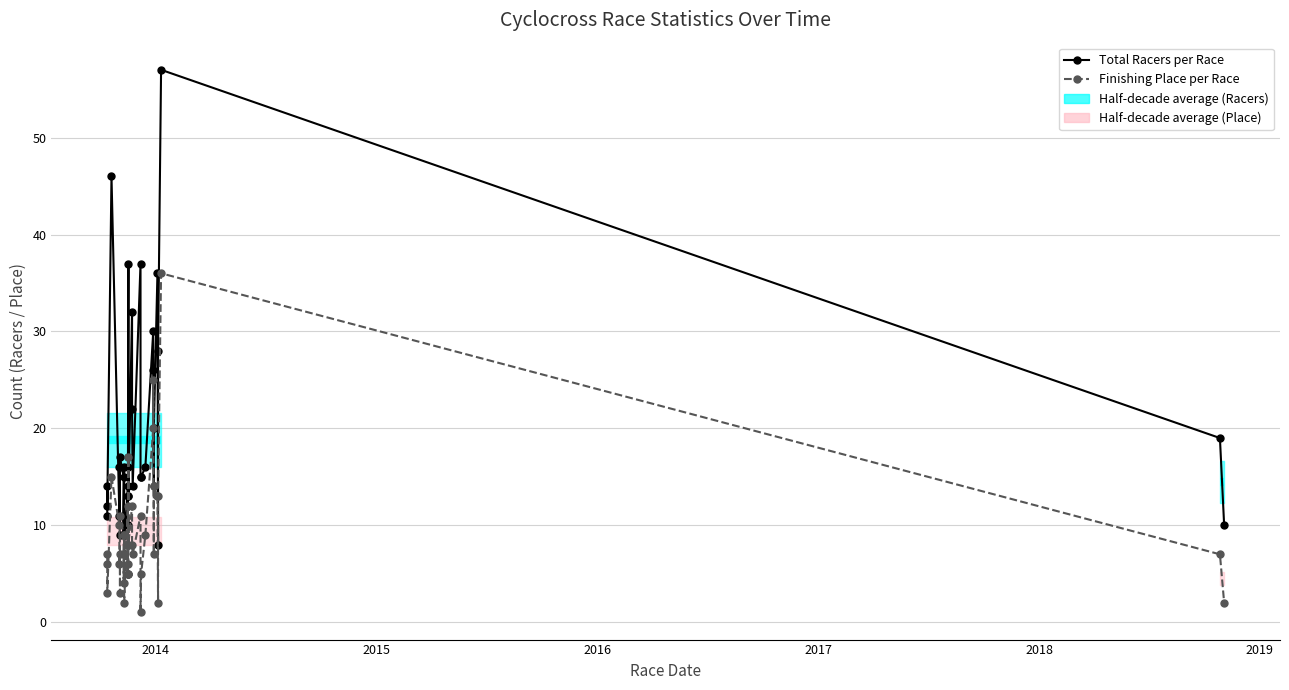

True or false: Finishing Place per Race has more than 2 interior local peaks.

True